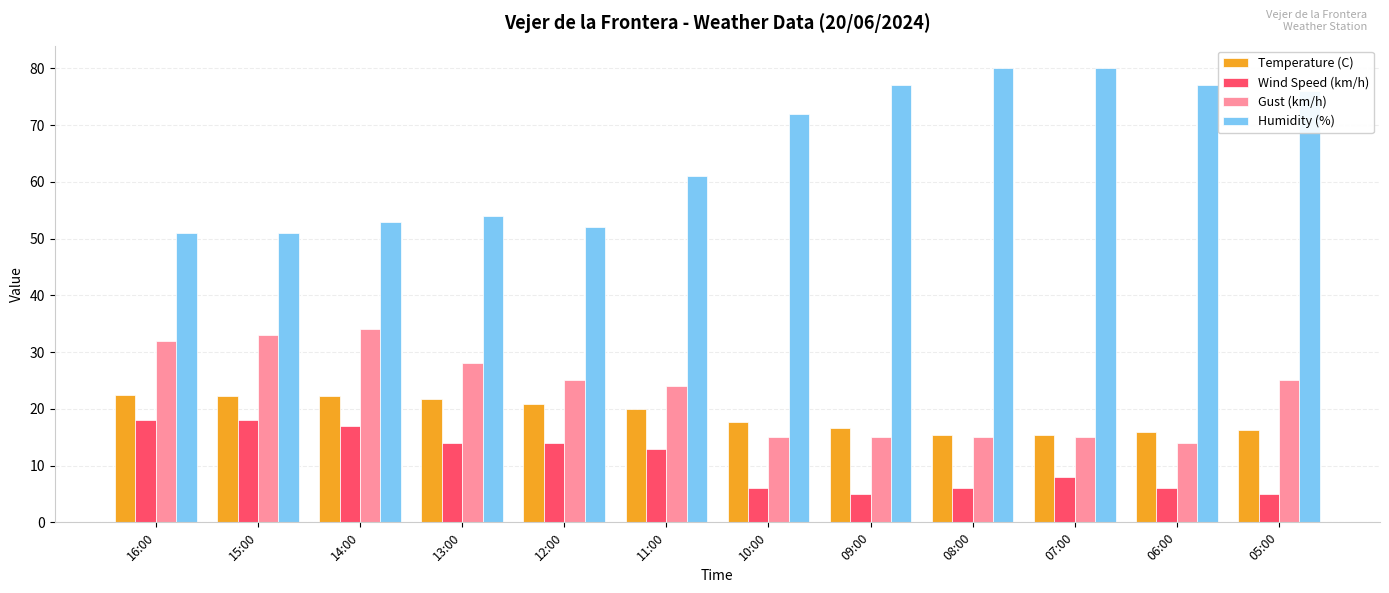

What is the difference between the highest and lowest values at 16:00?

33.0